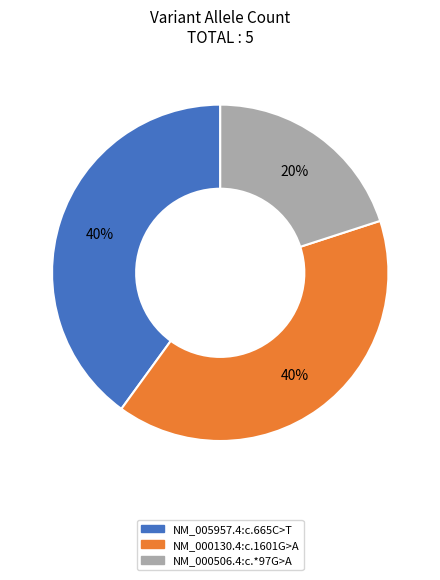

To the nearest percent, what is the average slice percentage?

33%